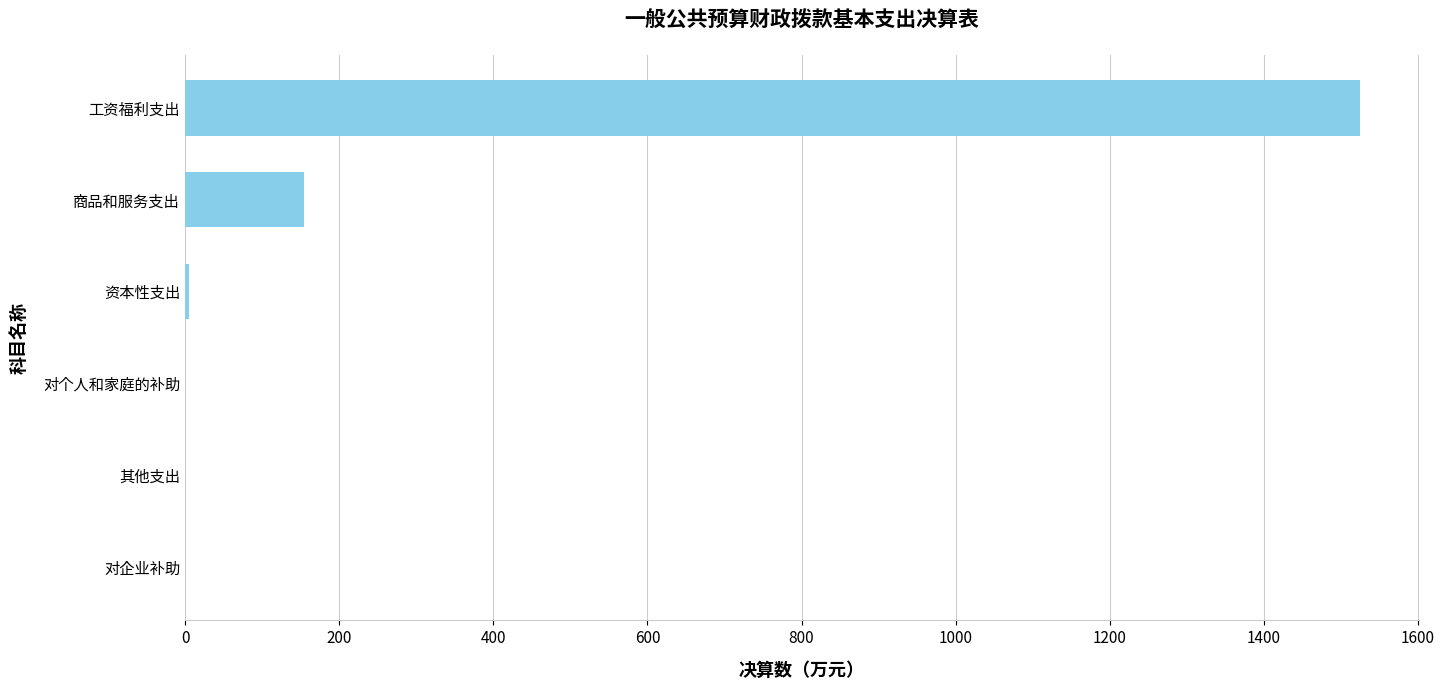

Which label corresponds to the largest value in the chart?

工资福利支出